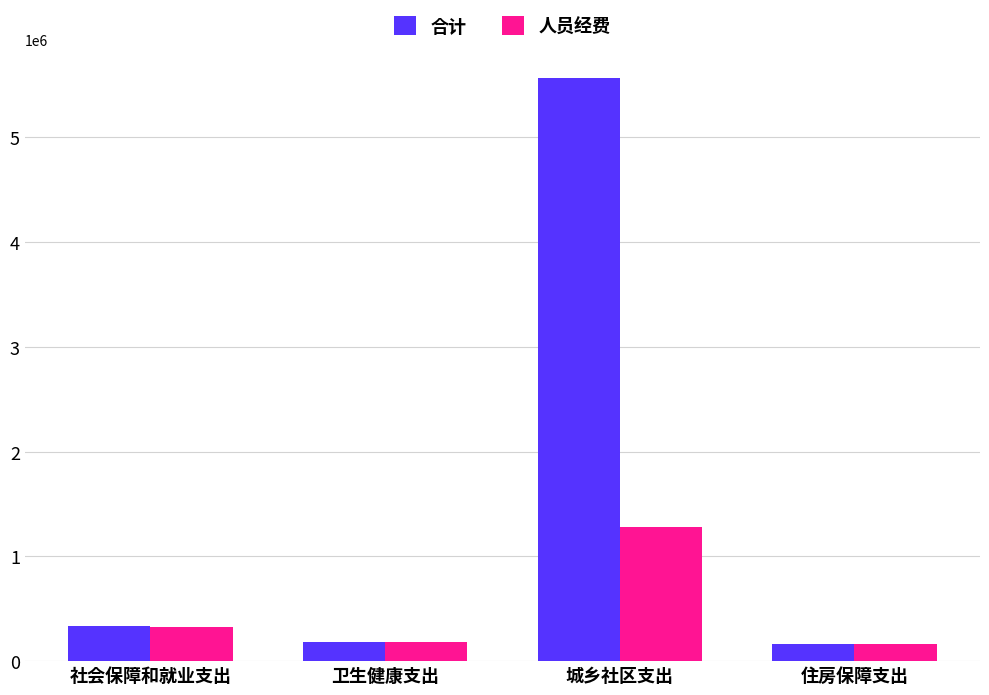

At which label does 合计 first exceed 336575?

社会保障和就业支出